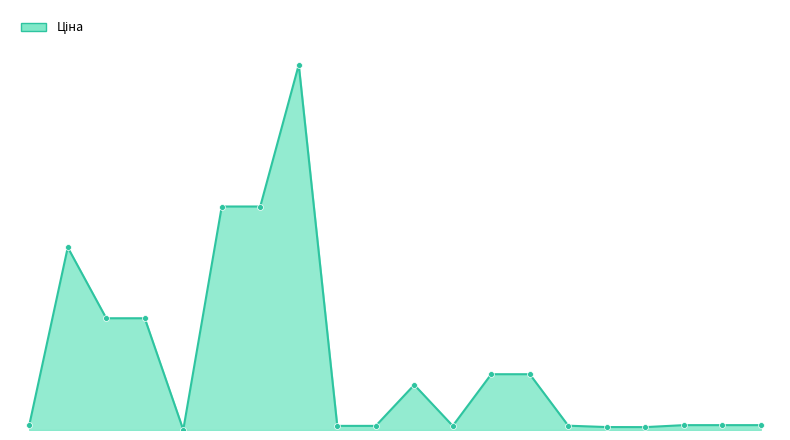

Is this an area chart (filled region under the line)?

Yes